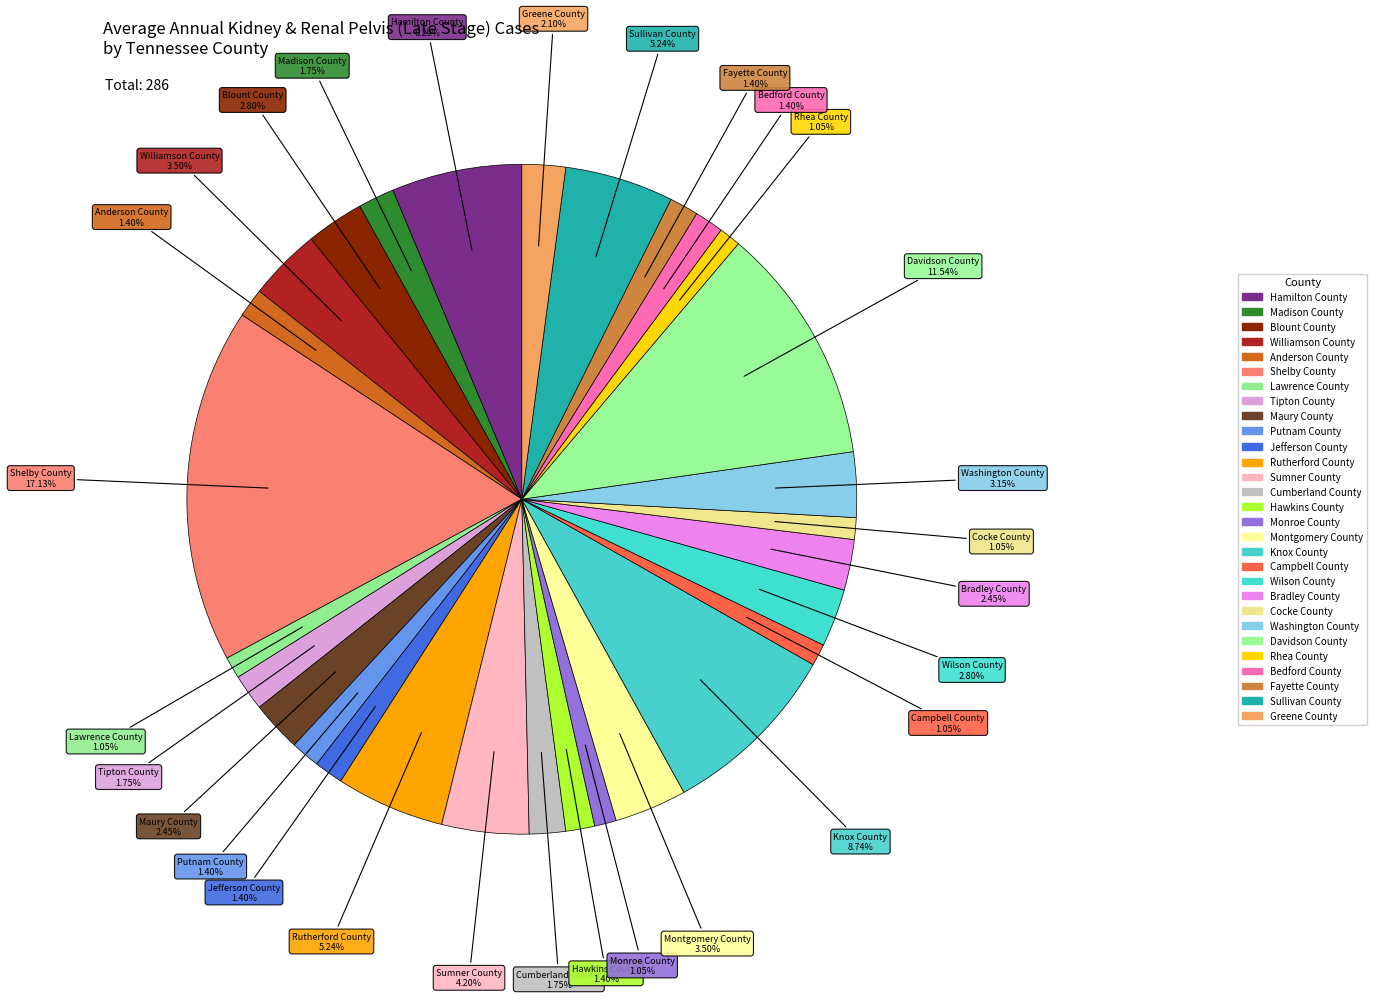

How many slices are in this pie chart?

29